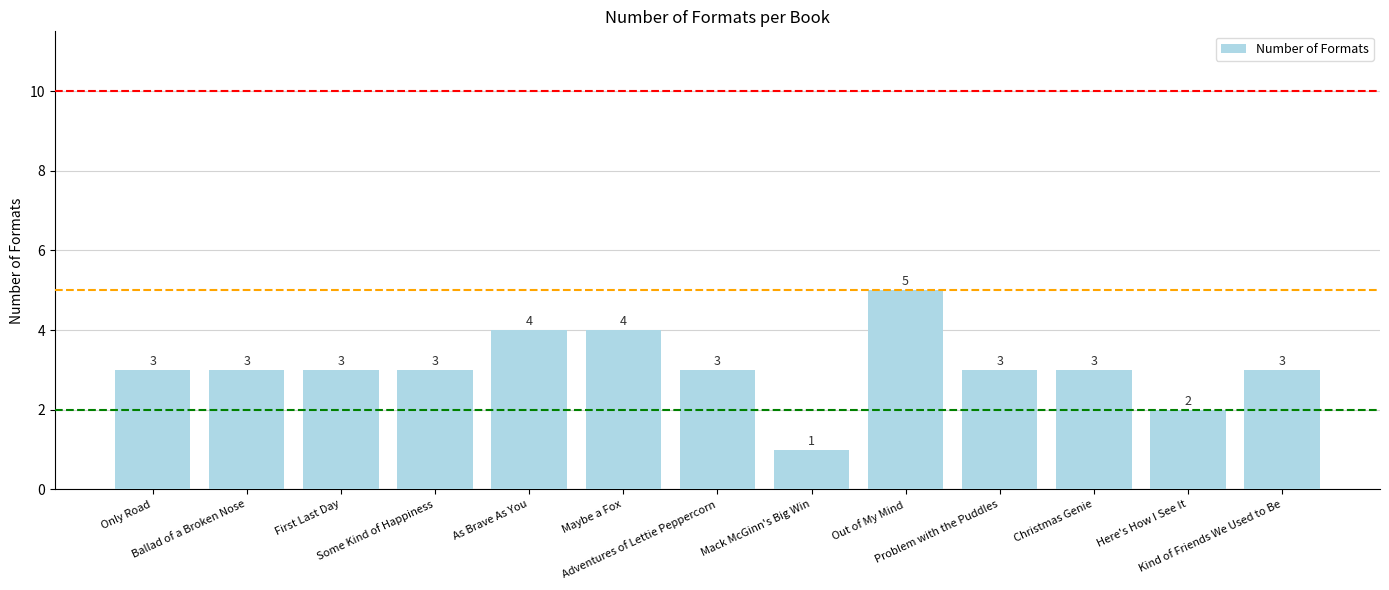

How many categories are shown in the chart?

13